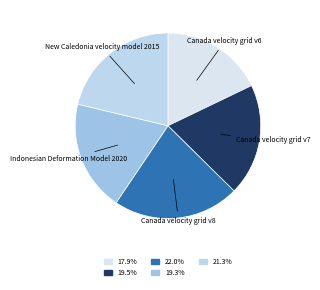

Do New Caledonia velocity model 2015 and Canada velocity grid v6 together represent more than half of the pie?

No